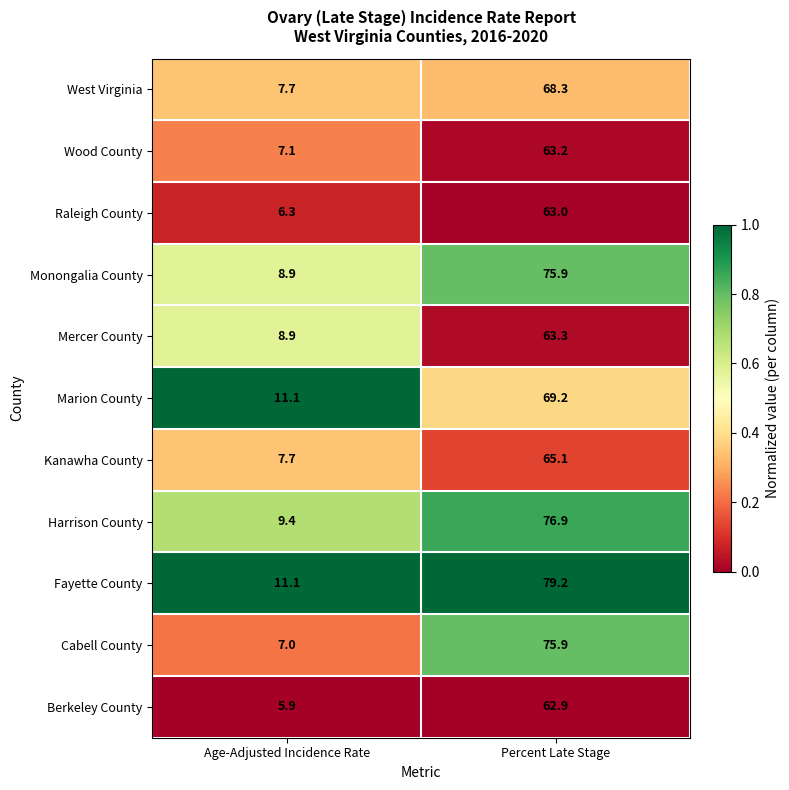

Which series has the largest total across all categories?

Fayette County